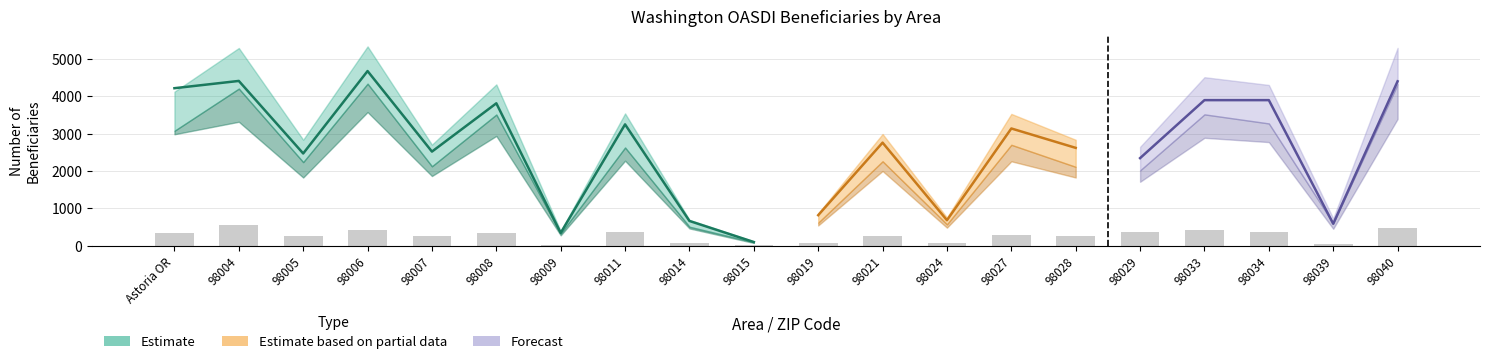

Between 98019 and 98029, which is larger?

98029